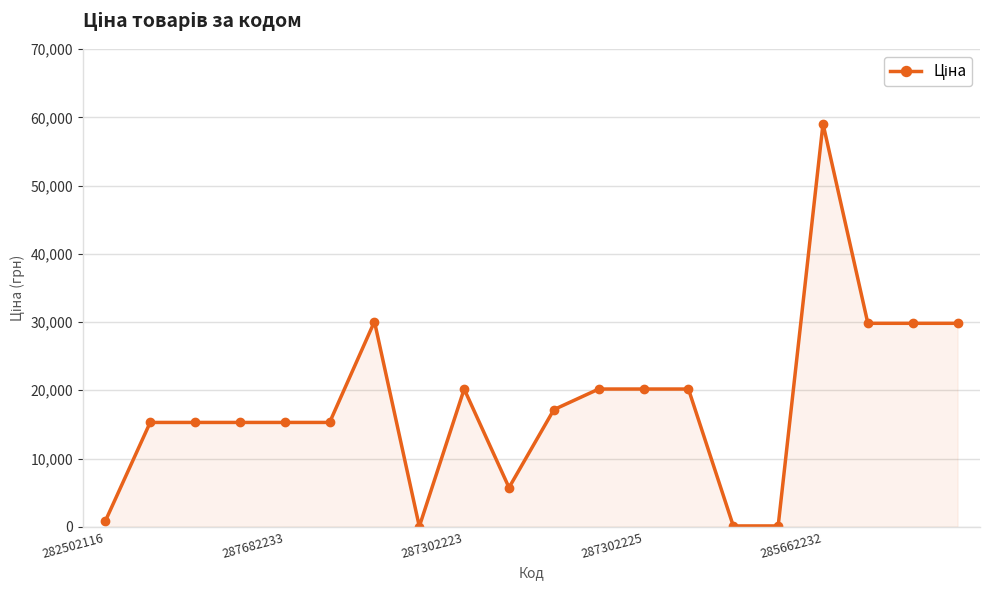

How many data points does each series have?

20